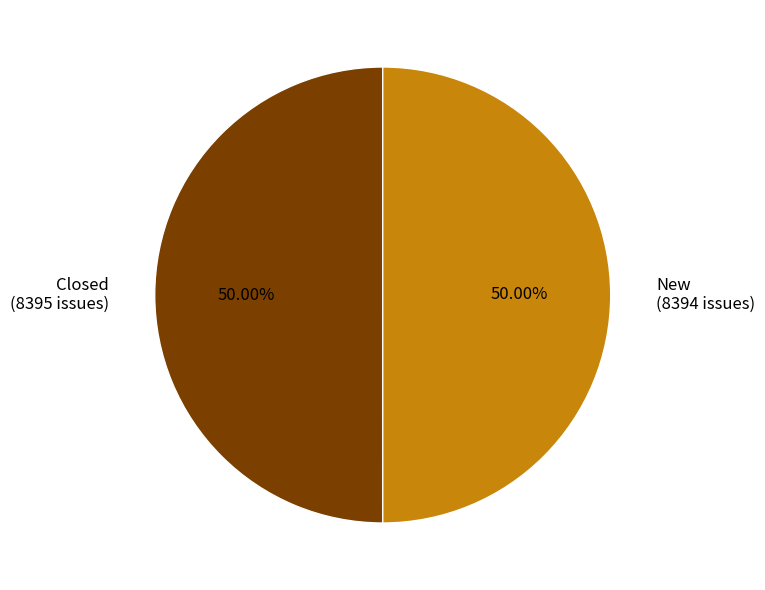

Approximately how many times larger is the value at Closed compared to New?

1.0